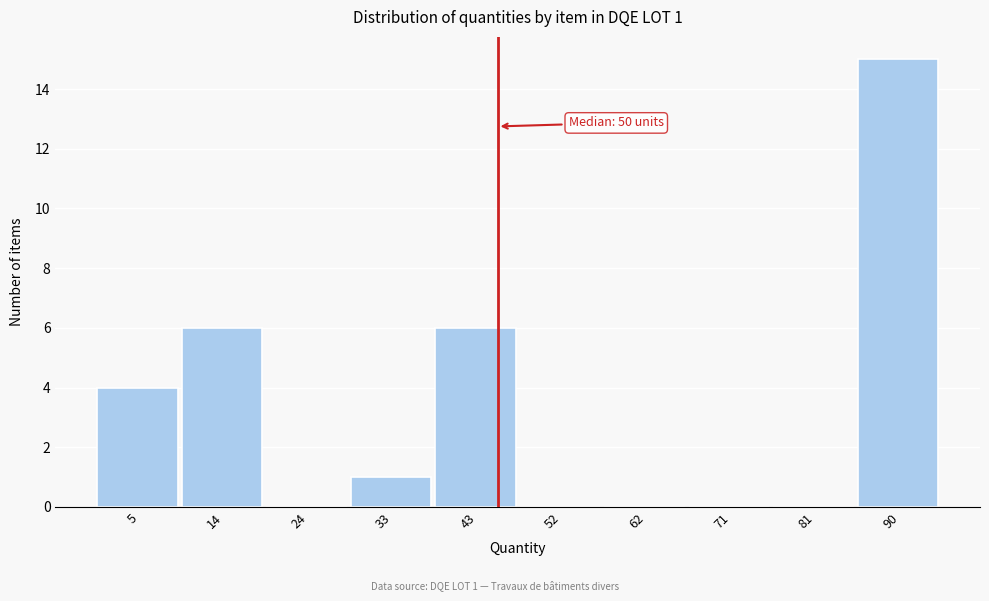

Reading left to right, what are all the values shown in this chart?

5=4	14=6	24=0	33=1	43=6	52=0	62=0	71=0	81=0	90=15